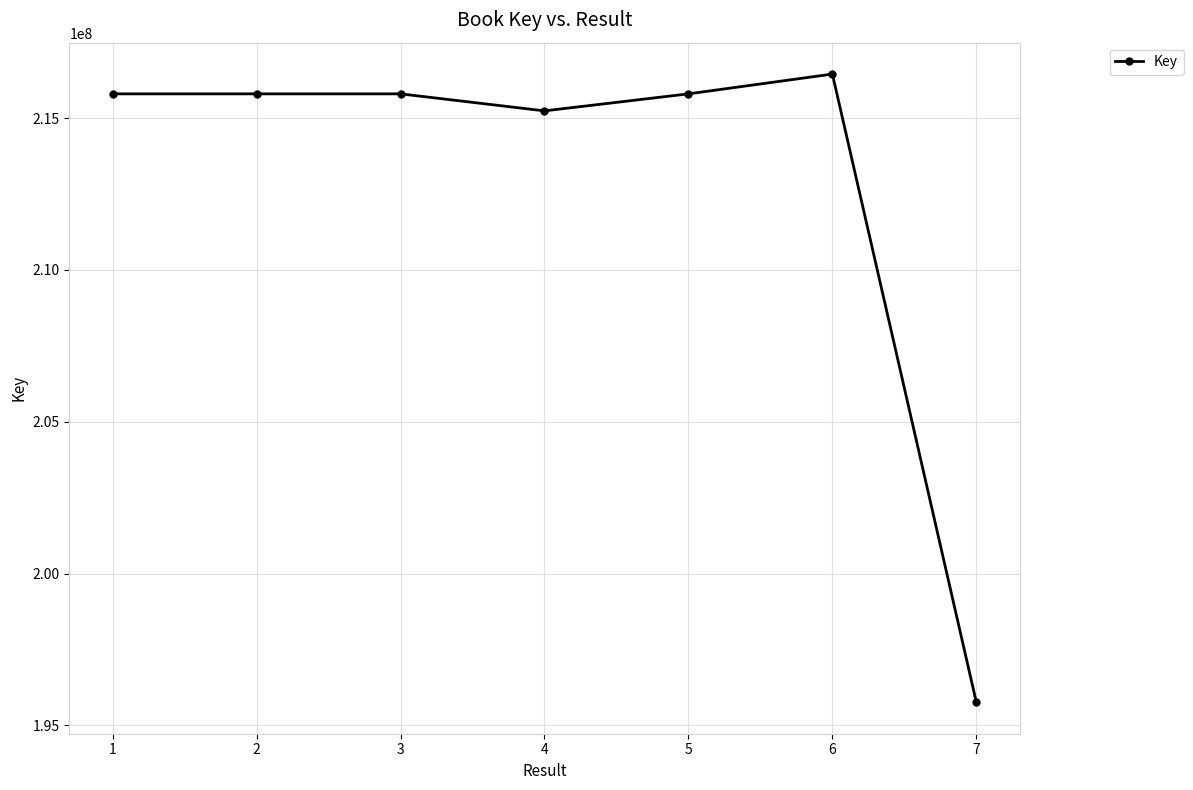

What is the greatest value displayed?

216453364